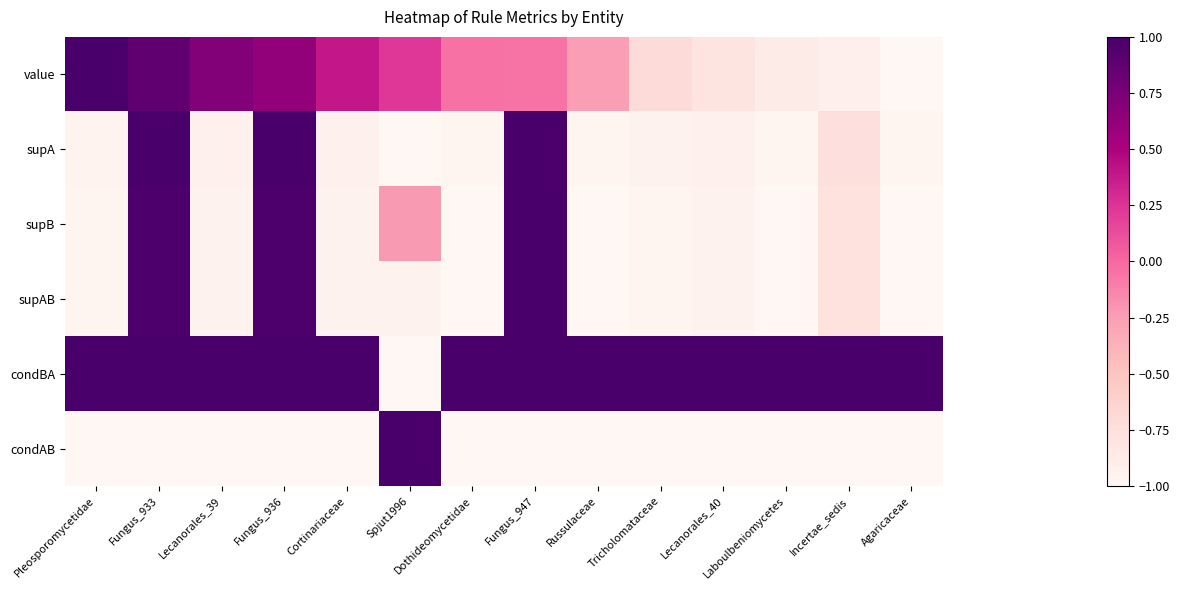

Reading left to right, transcribe all the data shown in this chart.

value: Pleosporomycetidae=1.0	Fungus_933=0.9	Lecanorales_39=0.7	Fungus_936=0.6	Cortinariaceae=0.4	Spjut1996=0.2	Dothideomycetidae=-0.0	Fungus_947=-0.1	Russulaceae=-0.2	Tricholomataceae=-0.7	Lecanorales_40=-0.8	Laboulbeniomycetes=-0.9	Incertae_sedis=-0.9	Agaricaceae=-1.0
supA: Pleosporomycetidae=-1.0	Fungus_933=1.0	Lecanorales_39=-0.9	Fungus_936=1.0	Cortinariaceae=-0.9	Spjut1996=-1.0	Dothideomycetidae=-1.0	Fungus_947=1.0	Russulaceae=-1.0	Tricholomataceae=-0.9	Lecanorales_40=-0.9	Laboulbeniomycetes=-1.0	Incertae_sedis=-0.8	Agaricaceae=-1.0
supB: Pleosporomycetidae=-1.0	Fungus_933=1.0	Lecanorales_39=-1.0	Fungus_936=1.0	Cortinariaceae=-1.0	Spjut1996=-0.2	Dothideomycetidae=-1.0	Fungus_947=1.0	Russulaceae=-1.0	Tricholomataceae=-1.0	Lecanorales_40=-0.9	Laboulbeniomycetes=-1.0	Incertae_sedis=-0.8	Agaricaceae=-1.0
supAB: Pleosporomycetidae=-1.0	Fungus_933=1.0	Lecanorales_39=-1.0	Fungus_936=1.0	Cortinariaceae=-1.0	Spjut1996=-1.0	Dothideomycetidae=-1.0	Fungus_947=1.0	Russulaceae=-1.0	Tricholomataceae=-1.0	Lecanorales_40=-0.9	Laboulbeniomycetes=-1.0	Incertae_sedis=-0.8	Agaricaceae=-1.0
condBA: Pleosporomycetidae=1.0	Fungus_933=1.0	Lecanorales_39=1.0	Fungus_936=1.0	Cortinariaceae=1.0	Spjut1996=-1.0	Dothideomycetidae=1.0	Fungus_947=1.0	Russulaceae=1.0	Tricholomataceae=1.0	Lecanorales_40=1.0	Laboulbeniomycetes=1.0	Incertae_sedis=1.0	Agaricaceae=1.0
condAB: Pleosporomycetidae=-1.0	Fungus_933=-1.0	Lecanorales_39=-1.0	Fungus_936=-1.0	Cortinariaceae=-1.0	Spjut1996=1.0	Dothideomycetidae=-1.0	Fungus_947=-1.0	Russulaceae=-1.0	Tricholomataceae=-1.0	Lecanorales_40=-1.0	Laboulbeniomycetes=-1.0	Incertae_sedis=-1.0	Agaricaceae=-1.0